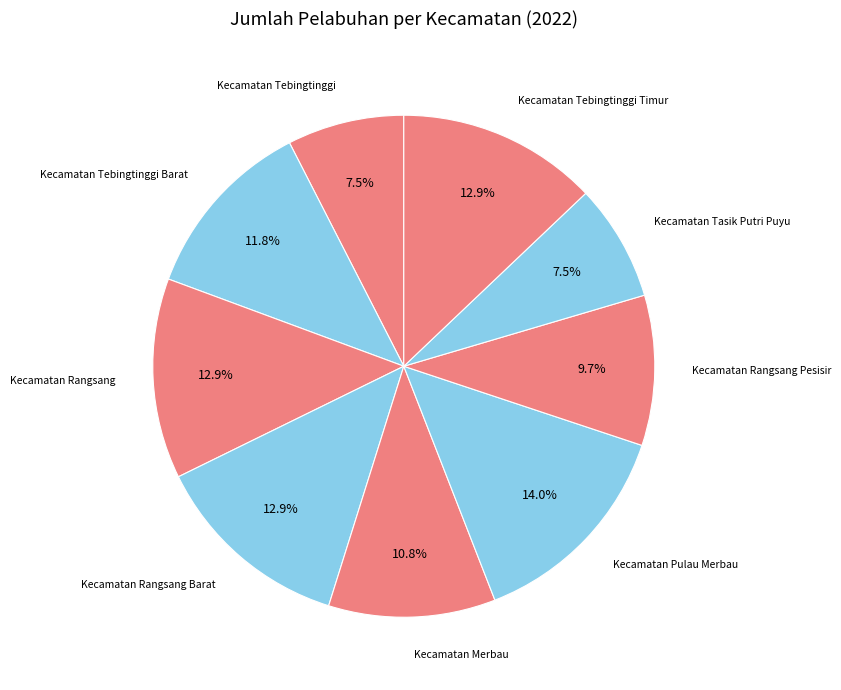

Count the number of slices in the pie.

9